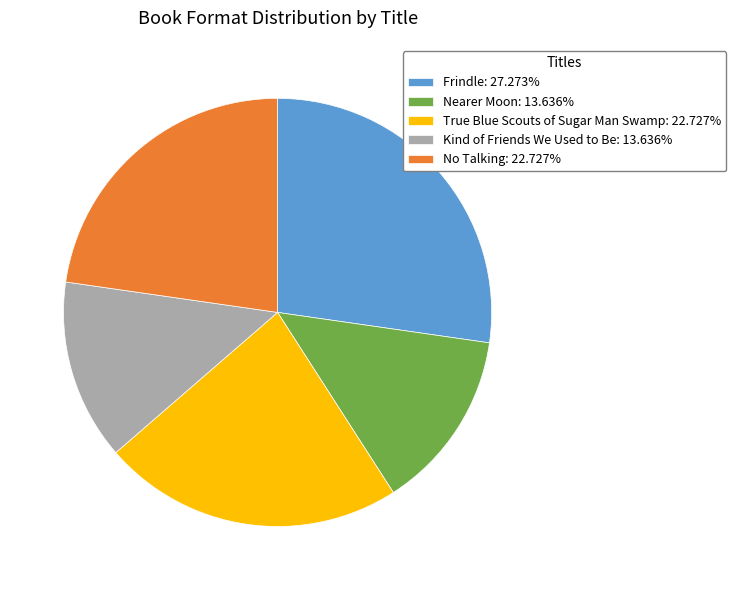

Is there a majority slice in this chart?

No